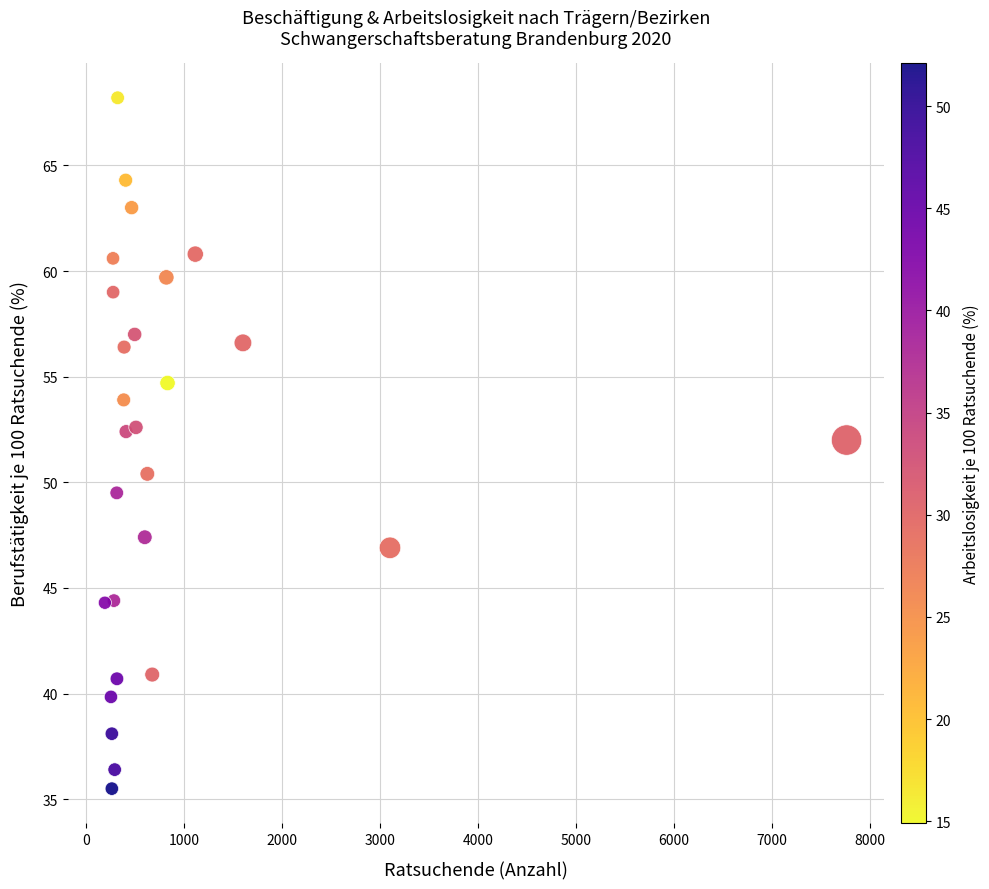

What Y value in the scatter plot is closest to 51?

50.4